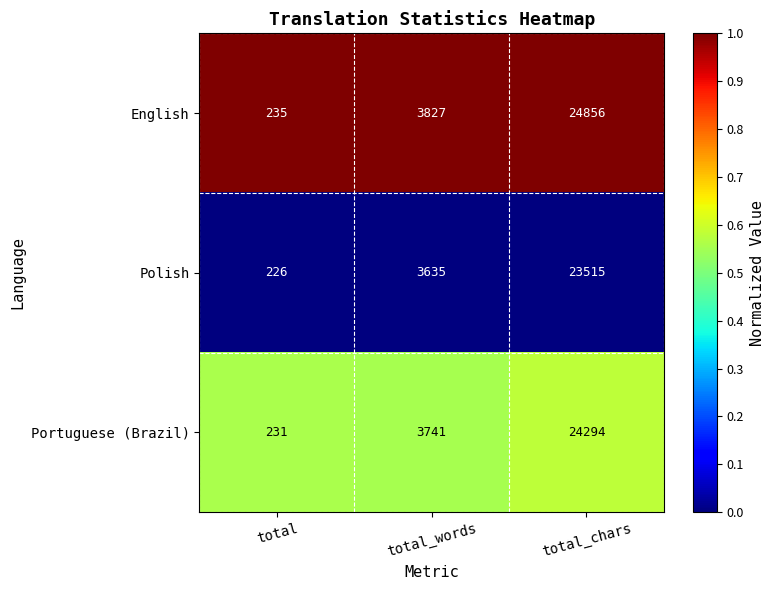

Reading left to right, transcribe all the data shown in this chart.

English: total=235	total_words=3827	total_chars=24856
Polish: total=226	total_words=3635	total_chars=23515
Portuguese (Brazil): total=231	total_words=3741	total_chars=24294